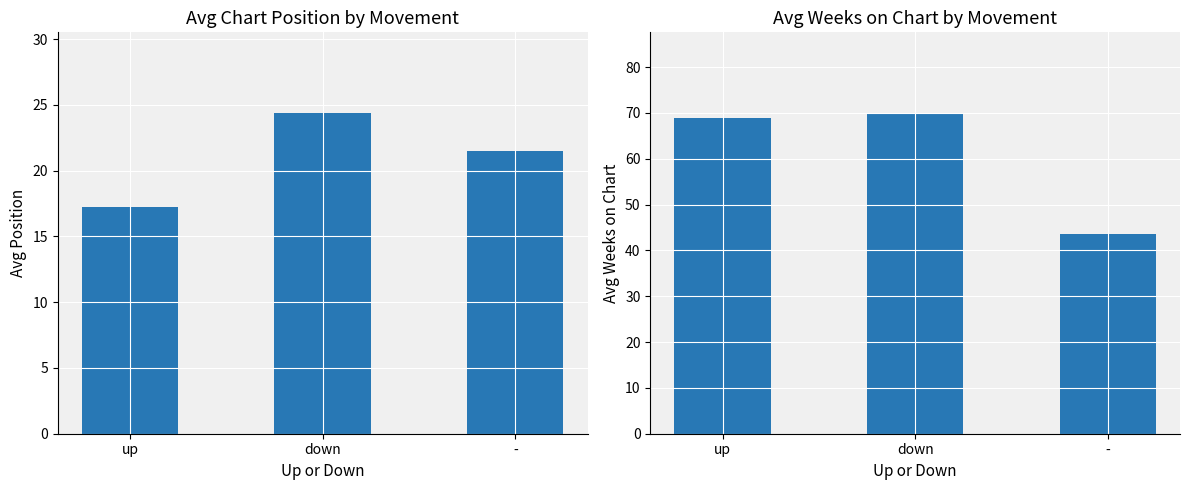

What are all the series names shown in the legend?

Avg Position, Avg Weeks on Chart